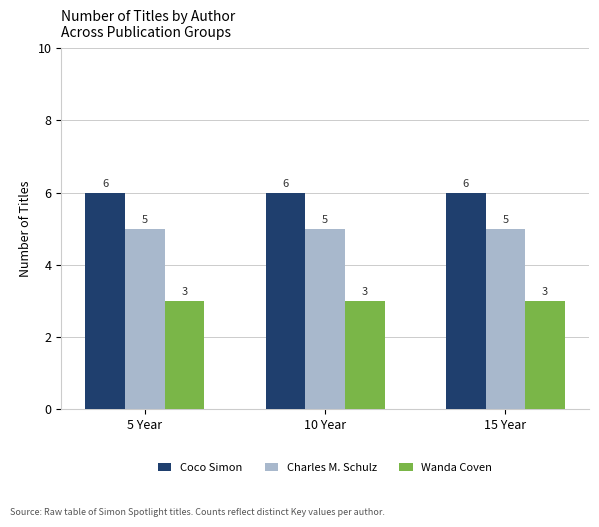

What is the approximate value of Wanda Coven at 15 Year?

3